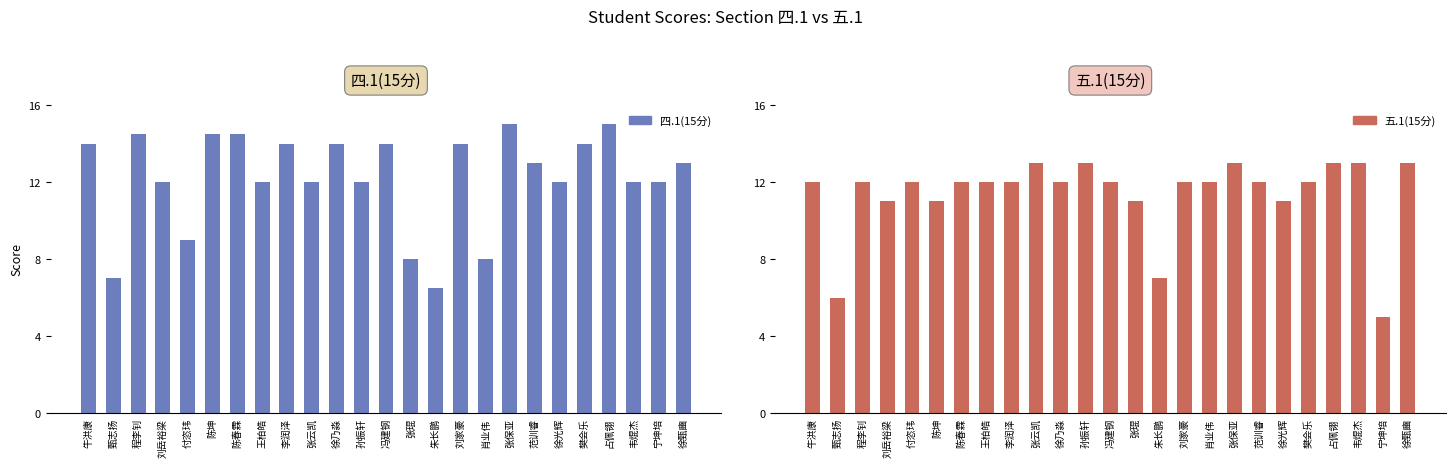

True or false: 五.1(15分) has a value of 12.0 at 徐乃淼.

True